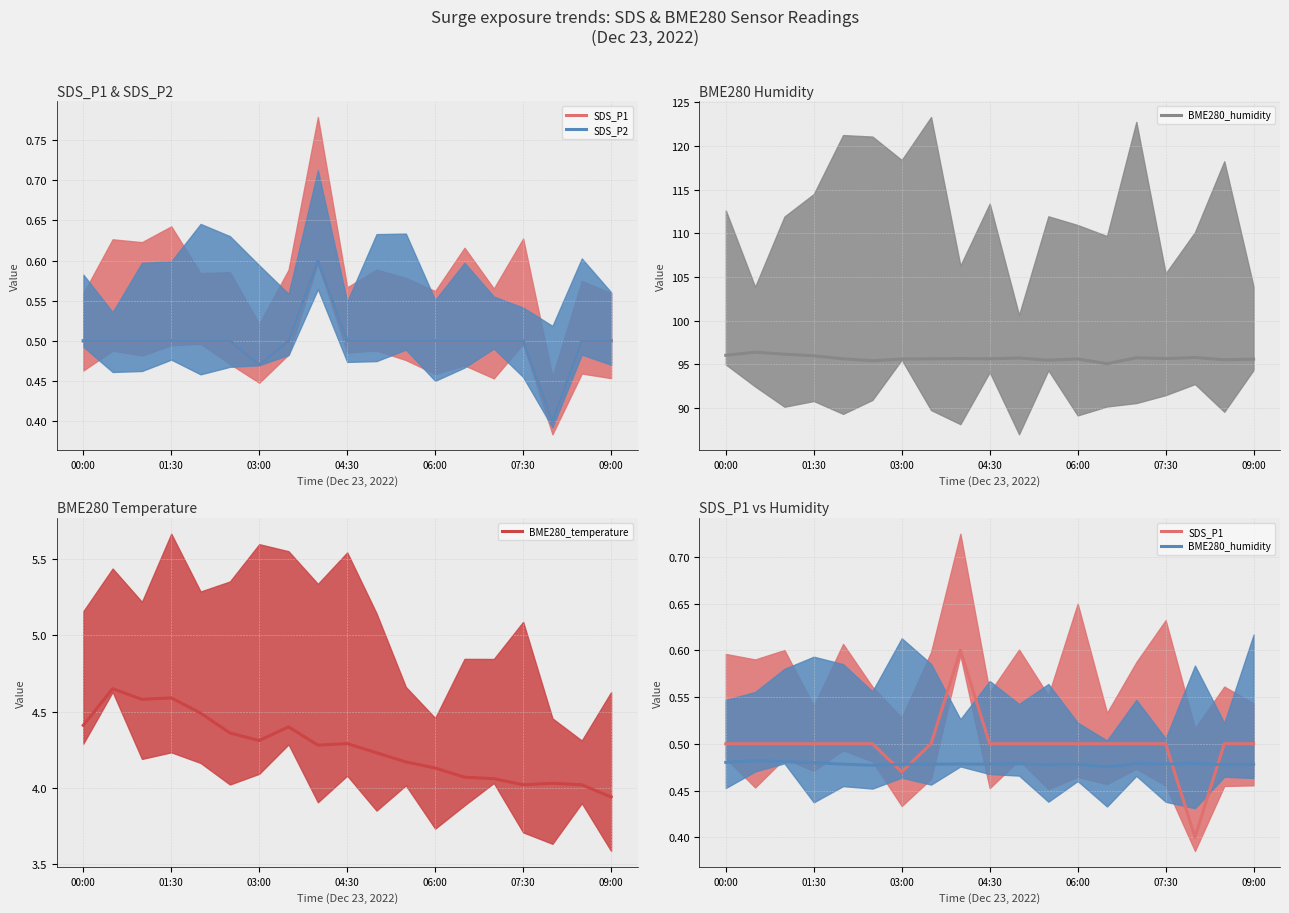

True or false: SDS_P2 and SDS_P1 cross at least once.

False